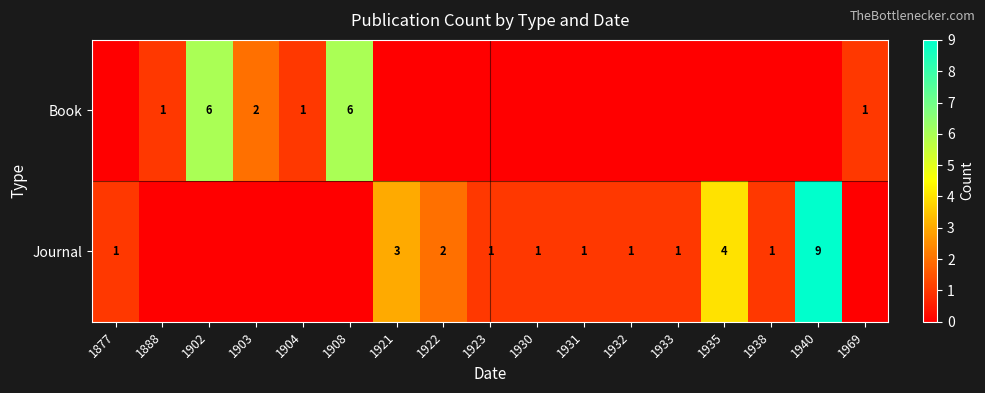

At which category is the sum across all series the highest?

1940